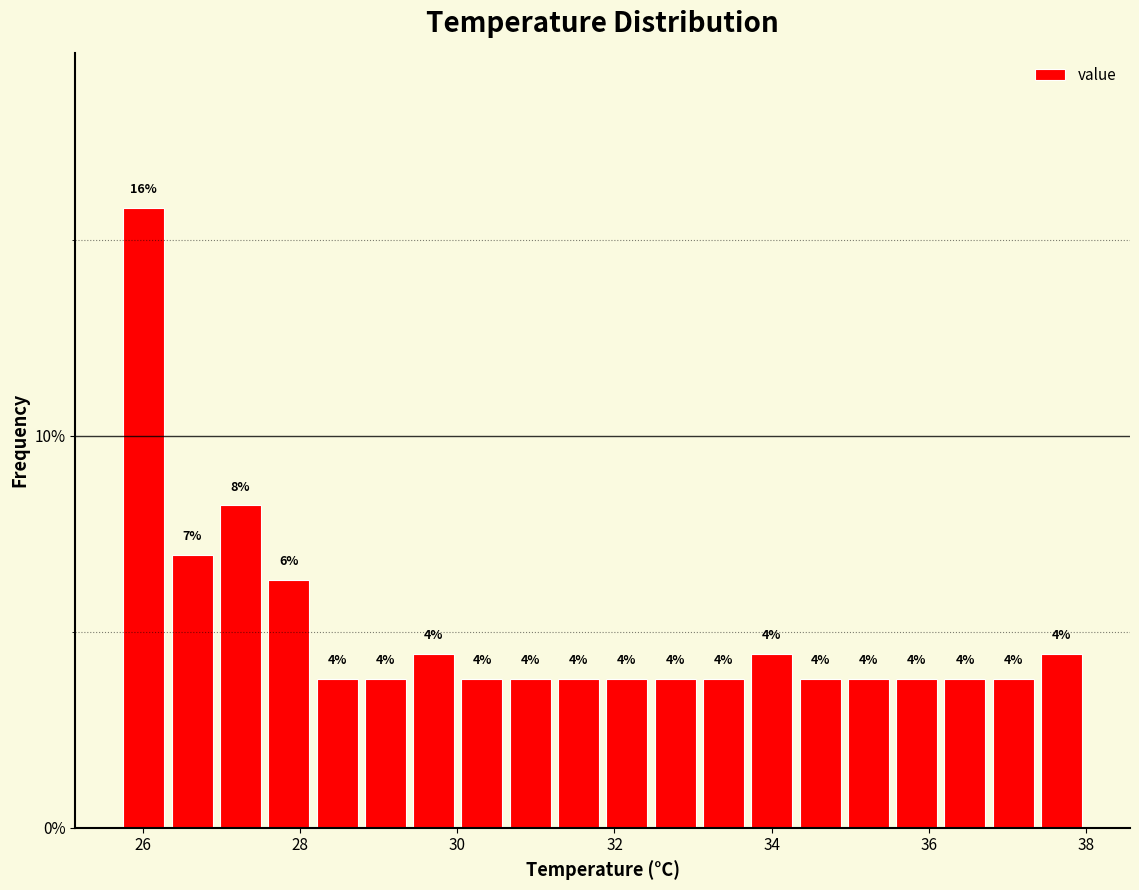

Around what value on the x-axis is the tallest bar? Give the approximate position of its centre, as read against the axis.

26.0